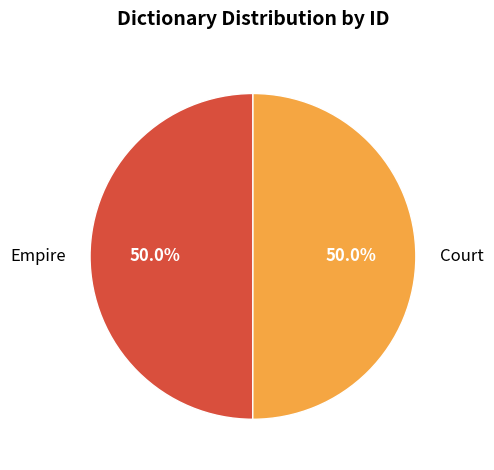

What is the ratio of the value at Court to the value at Empire?

1.0